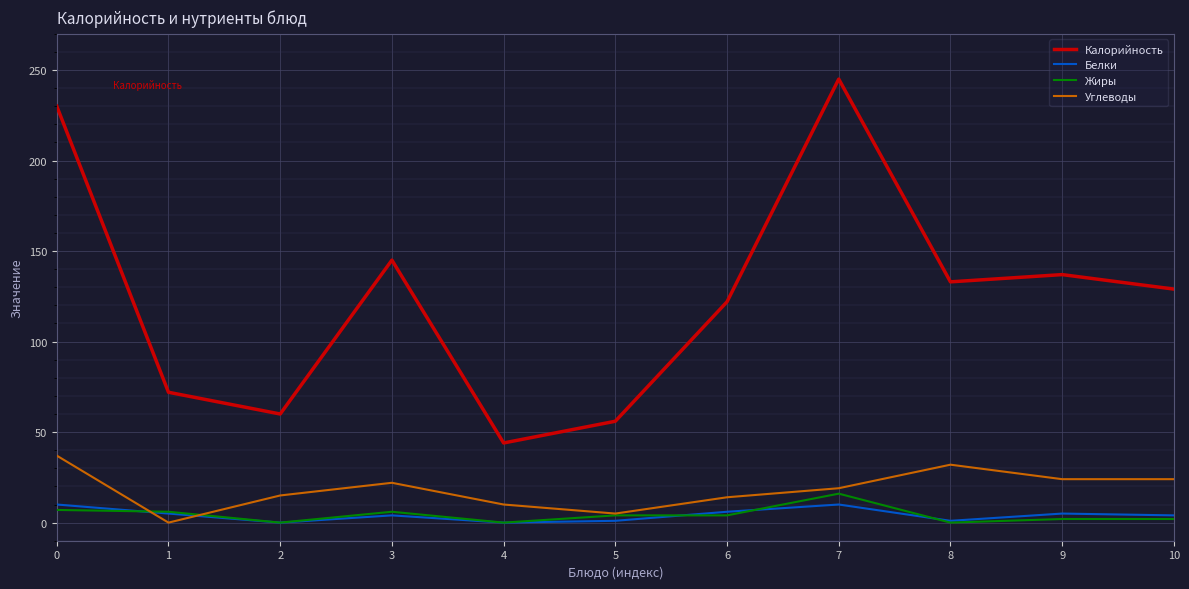

The Углеводы series shows 21 at 8. True or false?

False